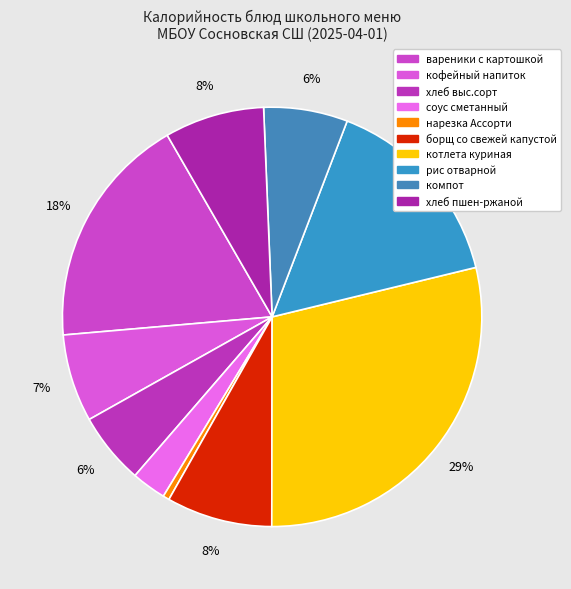

What is the smallest slice in the pie chart?

нарезка Ассорти